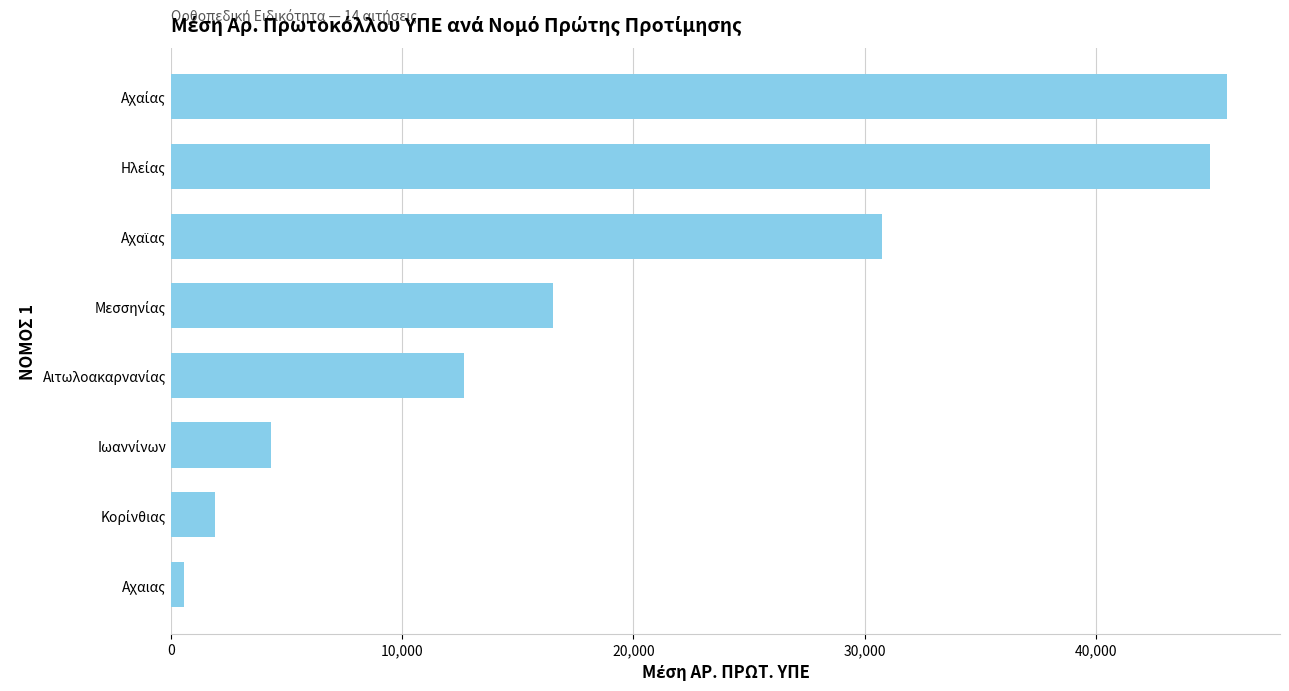

What is the greatest value displayed?

45672